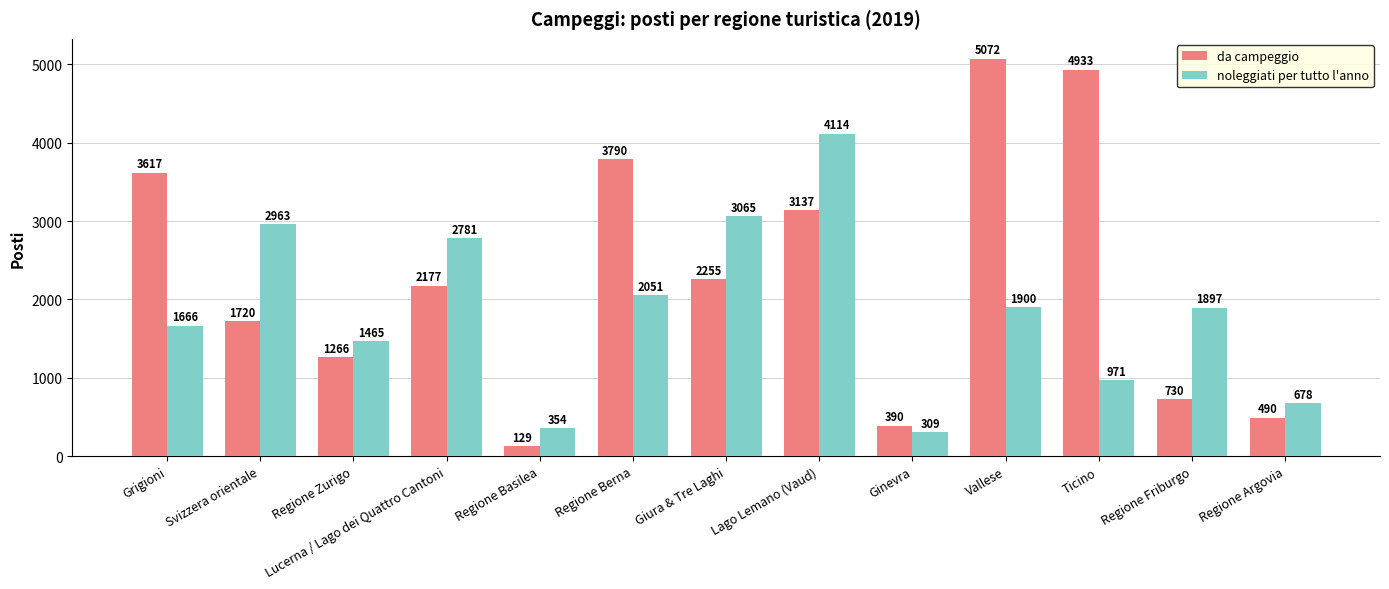

What is the label of the 5th bar from the right?

Ginevra